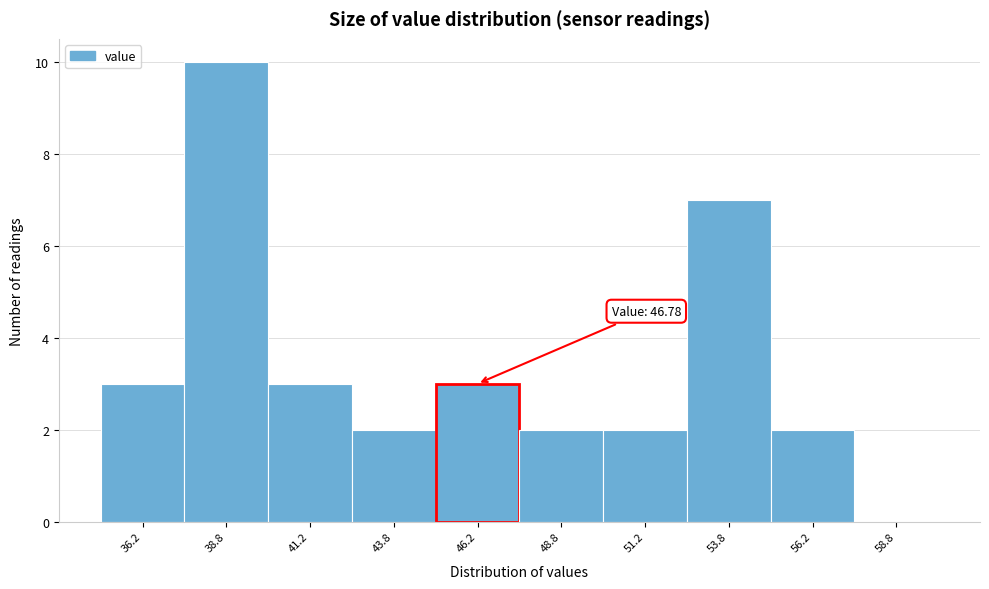

Which range on the x-axis has the tallest bar?

37.5 to 40.0